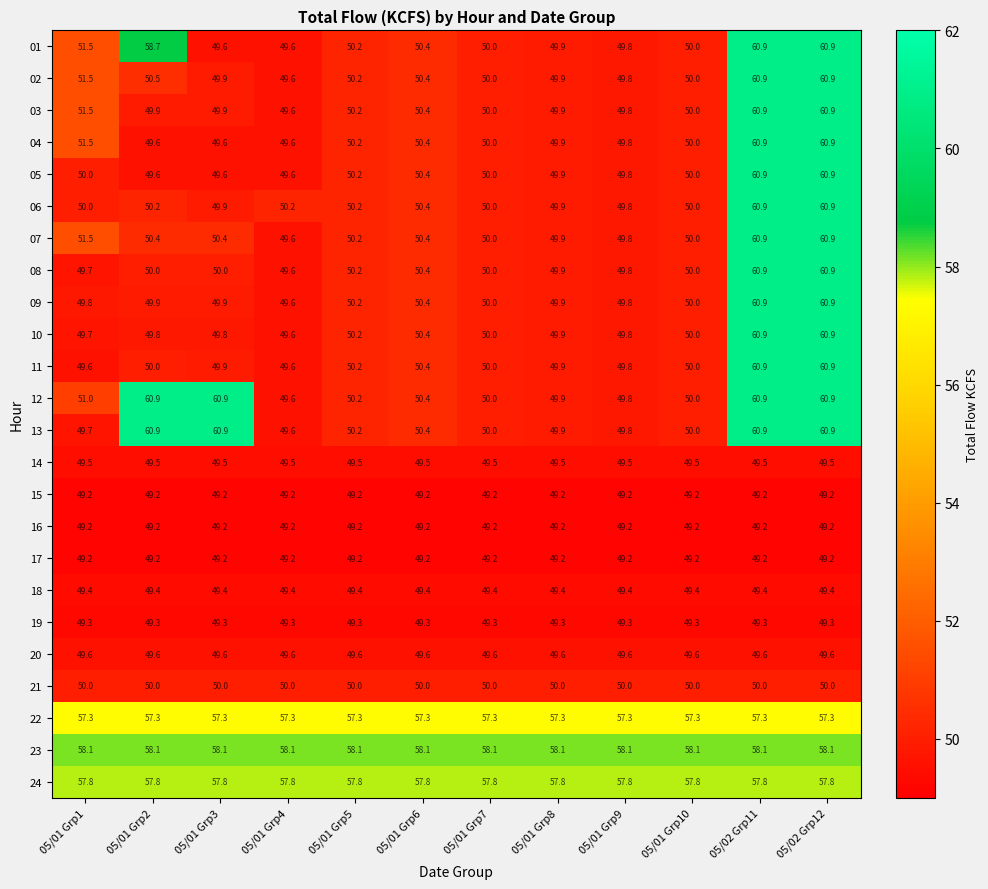

What is the minimum value for 21?

50.0